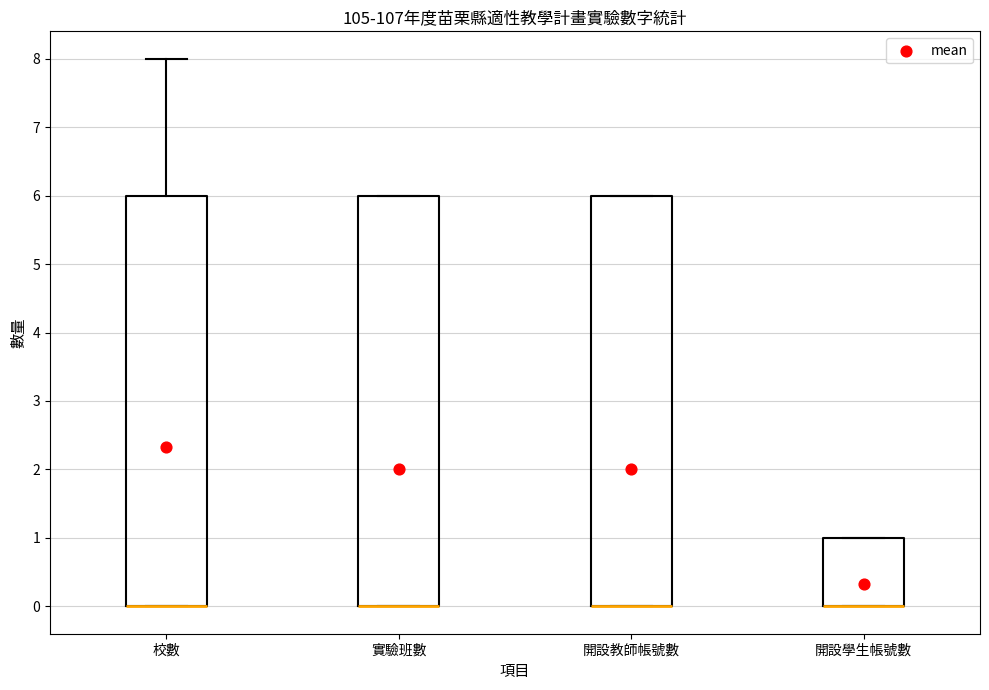

Where is the lower edge of the box for 開設教師帳號數 on the y-axis? The values are not printed on the chart, so give them approximately, as read against the axis.

0